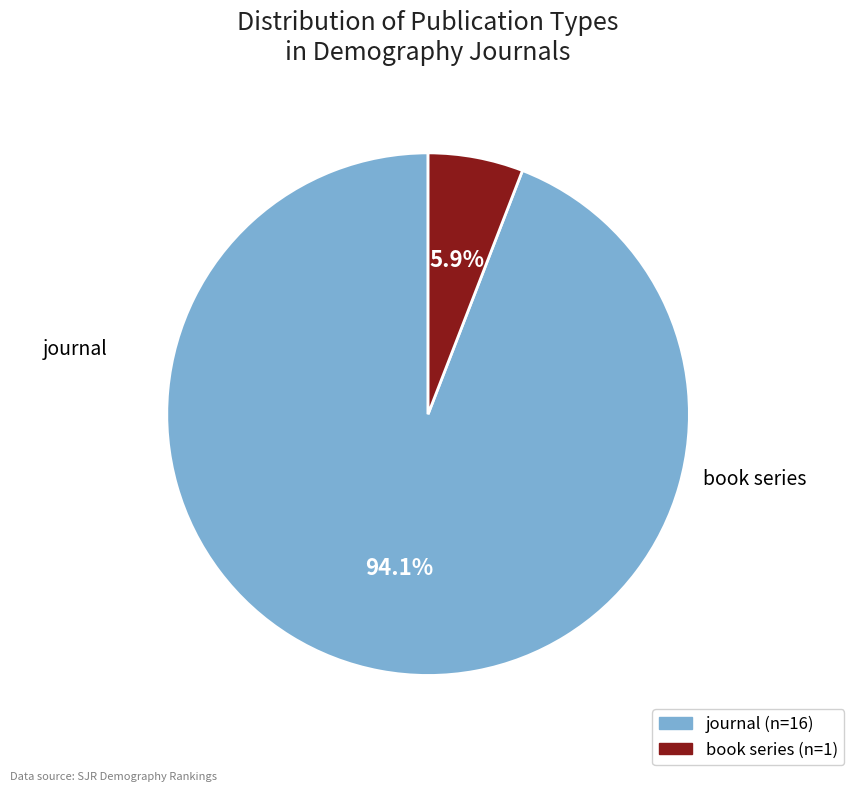

What is the largest slice in the pie chart?

journal